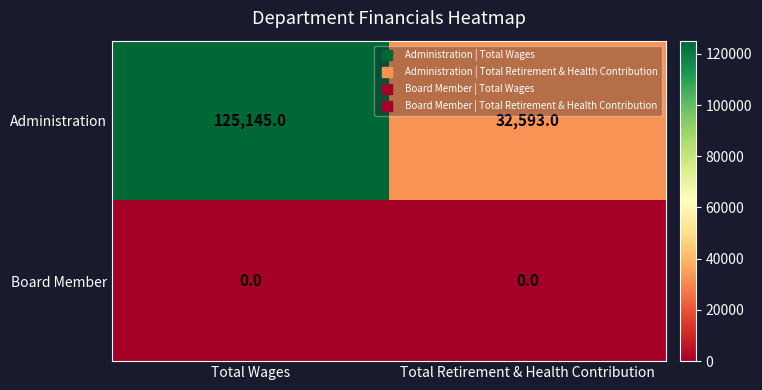

Which series has the widest spread of values?

Administration